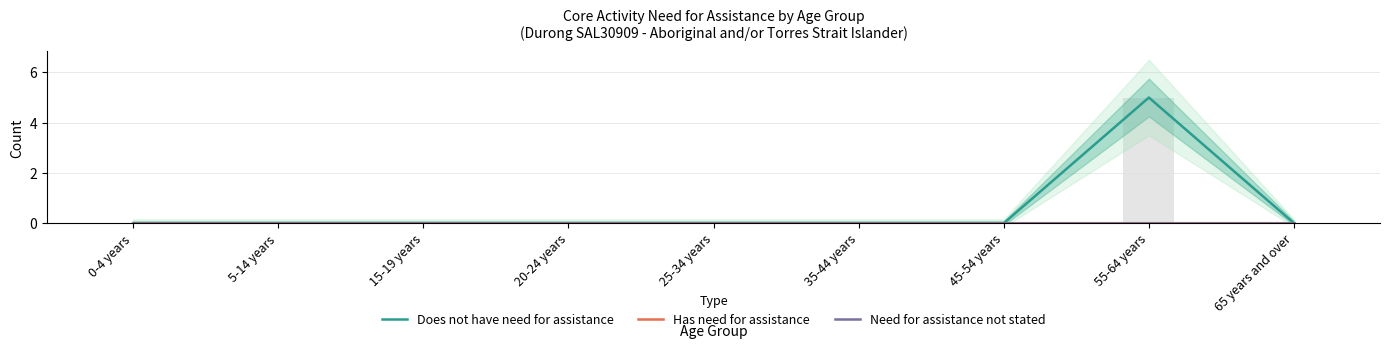

List the series in order of their peak value, lowest first.

Has need for assistance, Need for assistance not stated, Does not have need for assistance